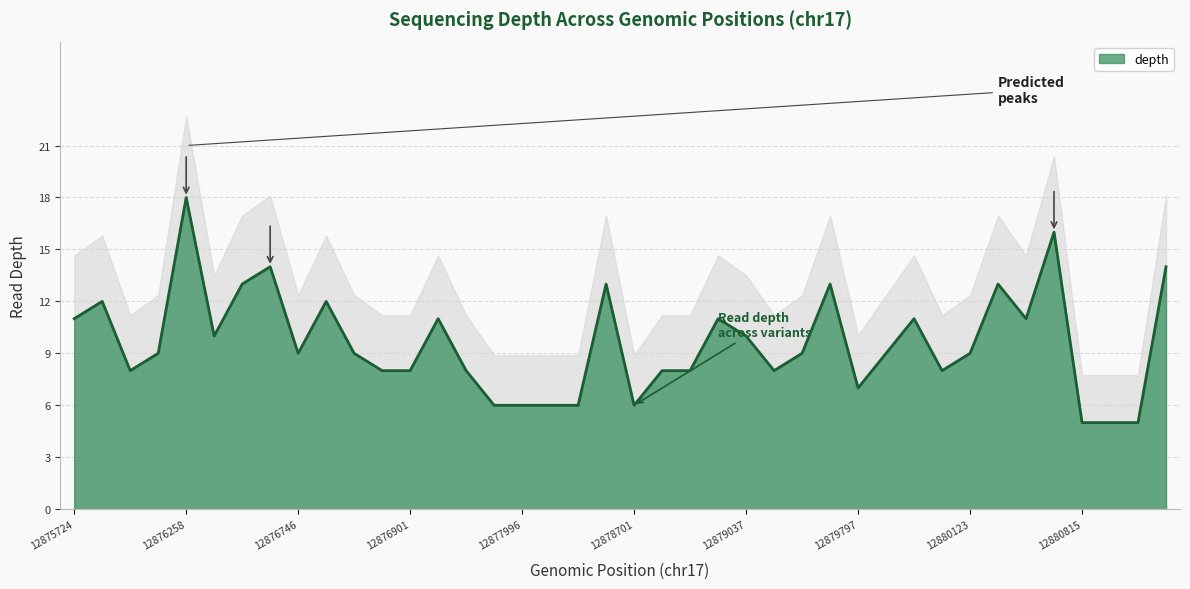

True or false: there are more than 0 points higher than both neighbors.

True